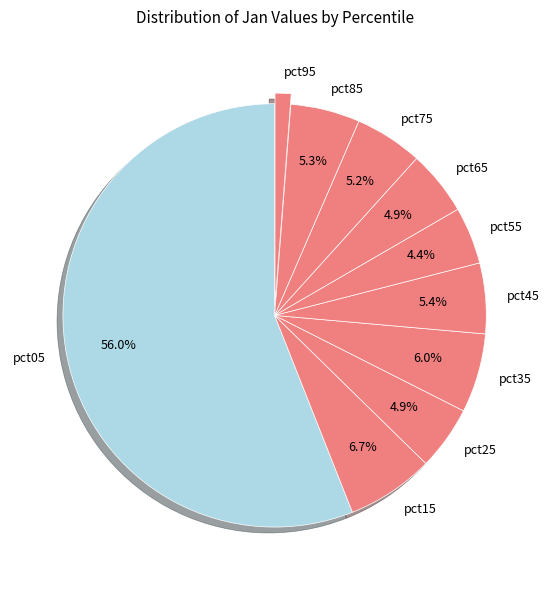

The pct85 slice represents 1% of the pie. True or false?

False